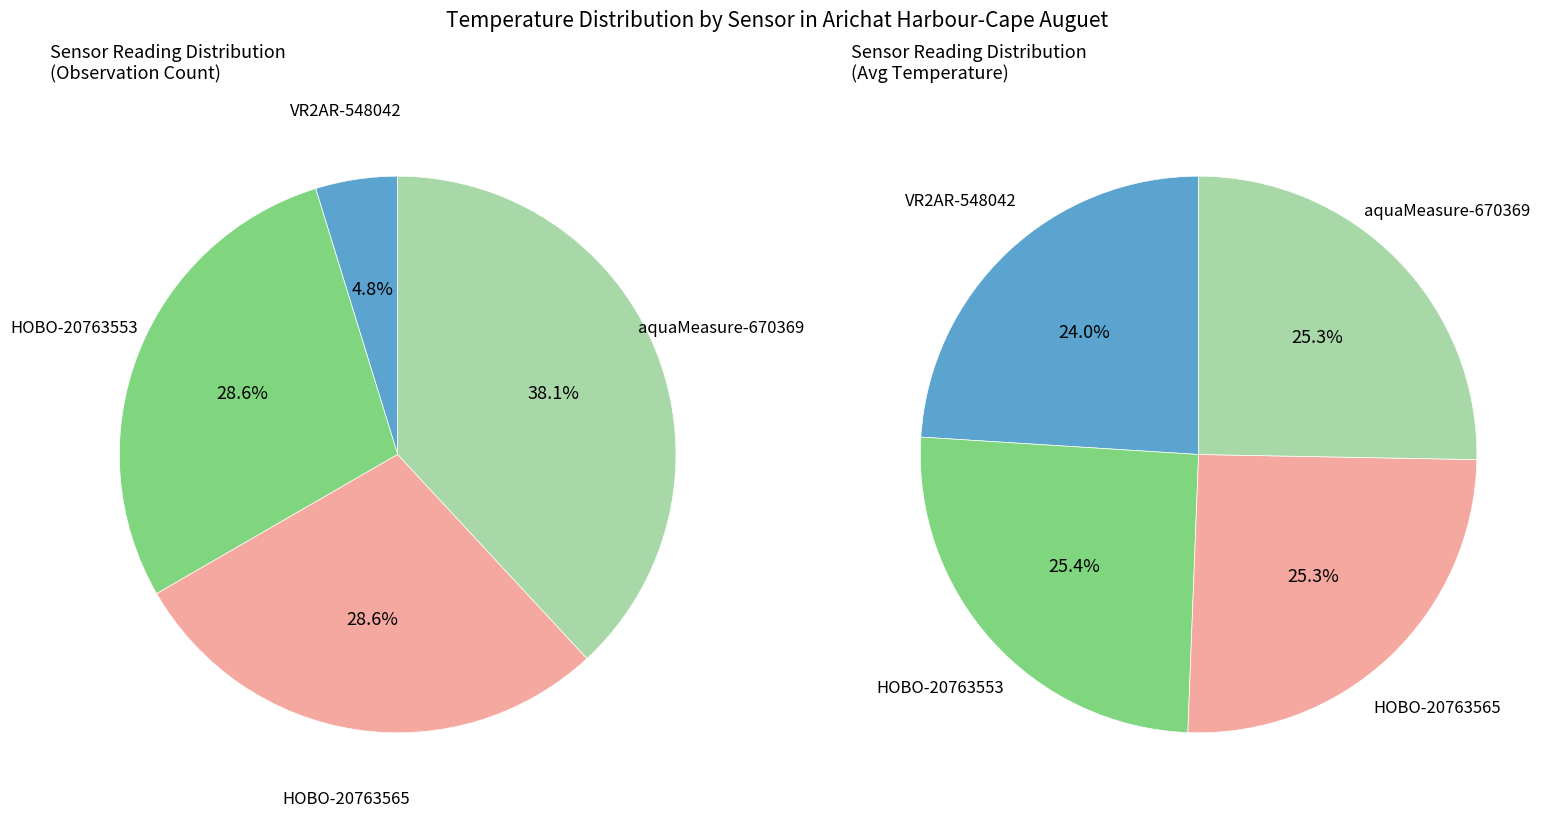

True or false: VR2AR-548042 accounts for 11% of the total.

False